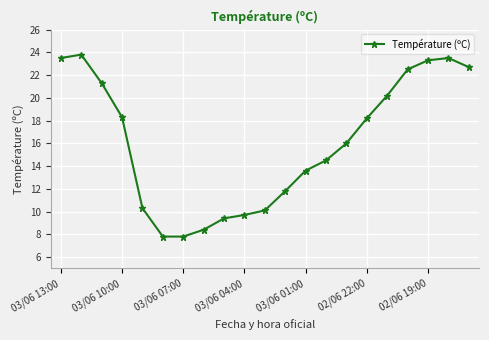

What is the difference between the second highest and second lowest values?

15.7